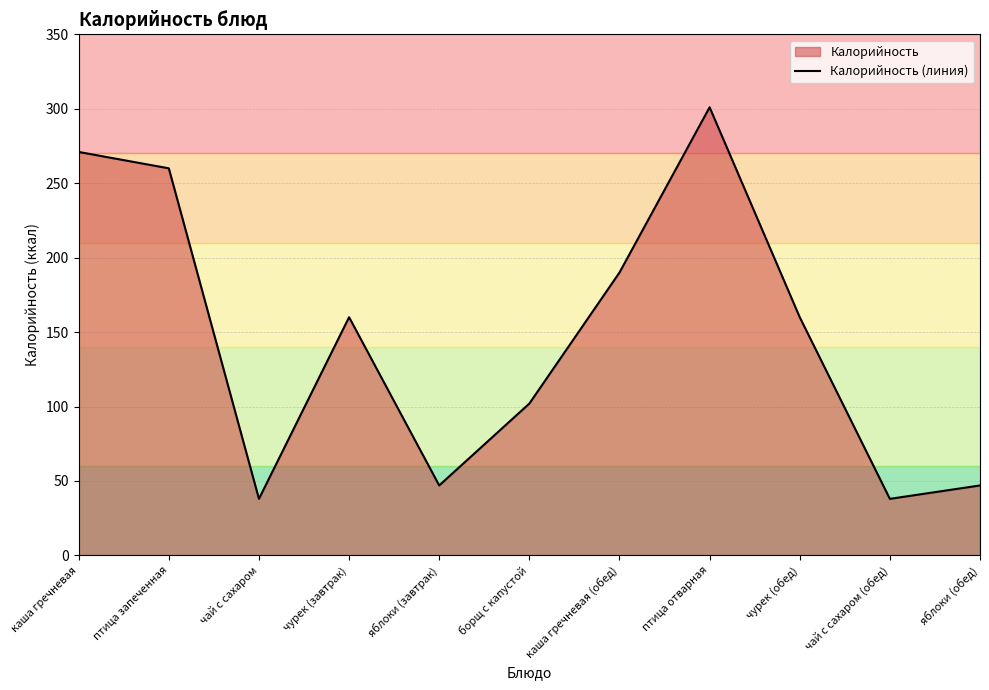

Which label corresponds to the smallest value in the chart?

чай с сахаром